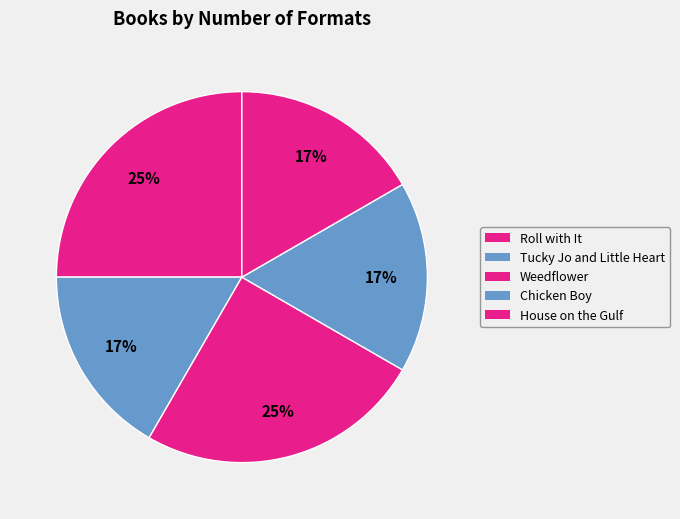

Rank the categories by value from lowest to highest.

Tucky Jo and Little Heart, Chicken Boy, House on the Gulf, Roll with It, Weedflower